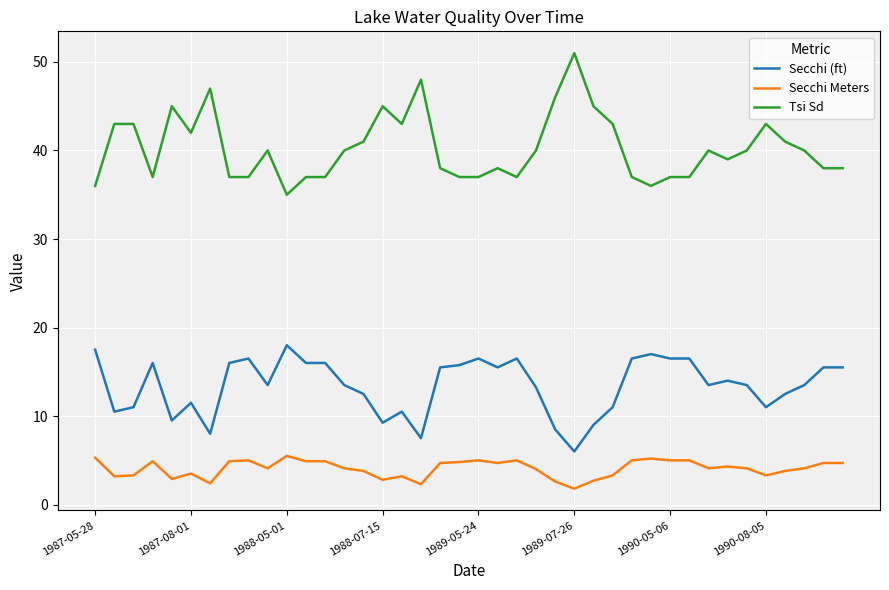

List the series in order of their peak value, lowest first.

Secchi Meters, Secchi (ft), Tsi Sd